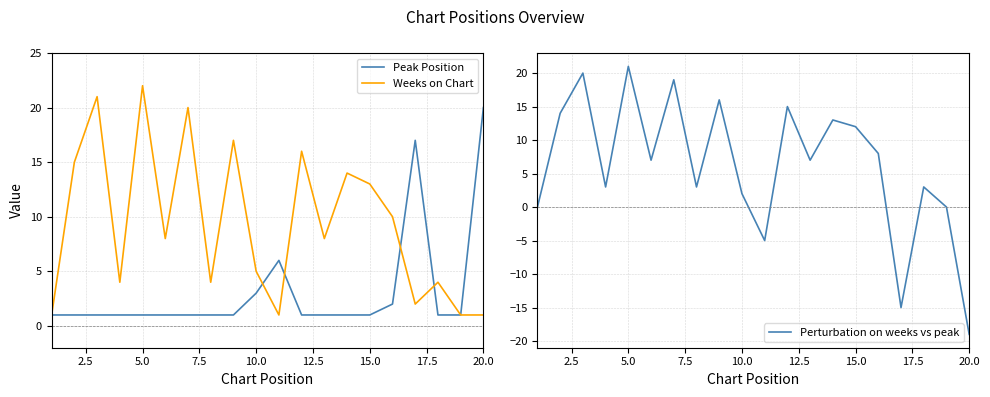

What is the highest value of the Weeks on Chart series?

22